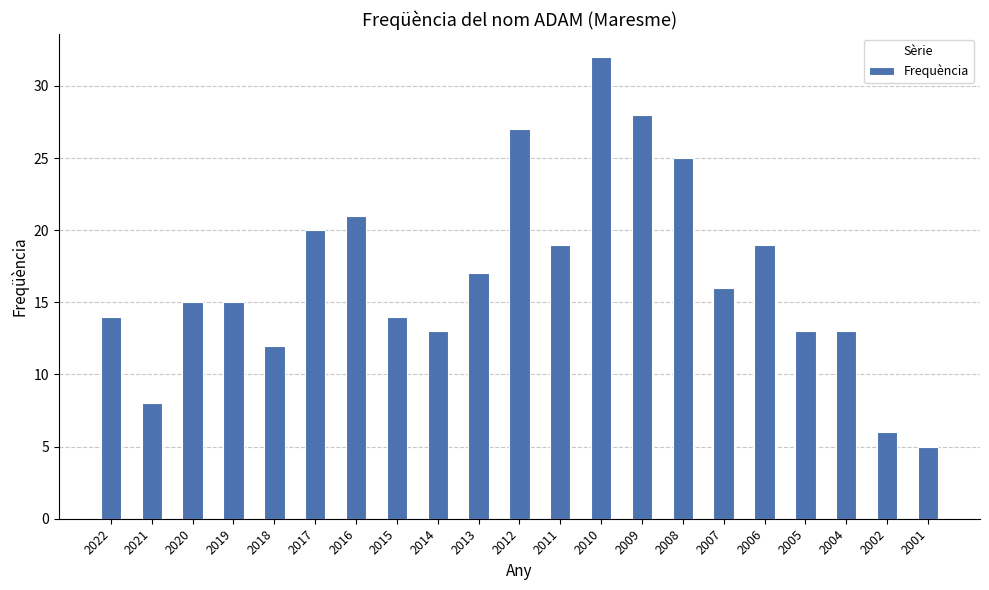

Reading right to left, what are all the values shown in this chart?

5	6	13	13	19	16	25	28	32	19	27	17	13	14	21	20	12	15	15	8	14